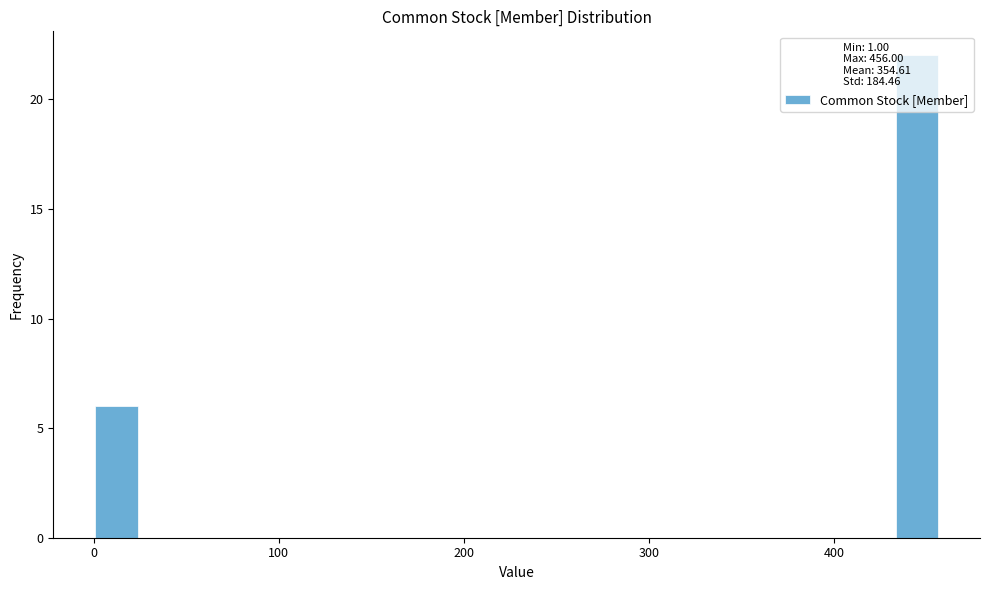

Around what value on the x-axis is the tallest bar? Give the approximate position of its centre, as read against the axis.

440